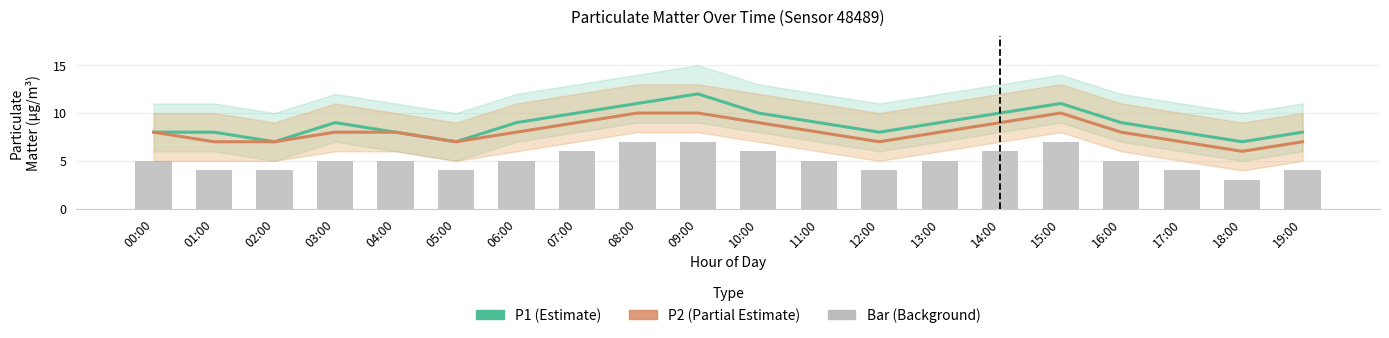

What are all the series names shown in the legend?

P1, P2, bar